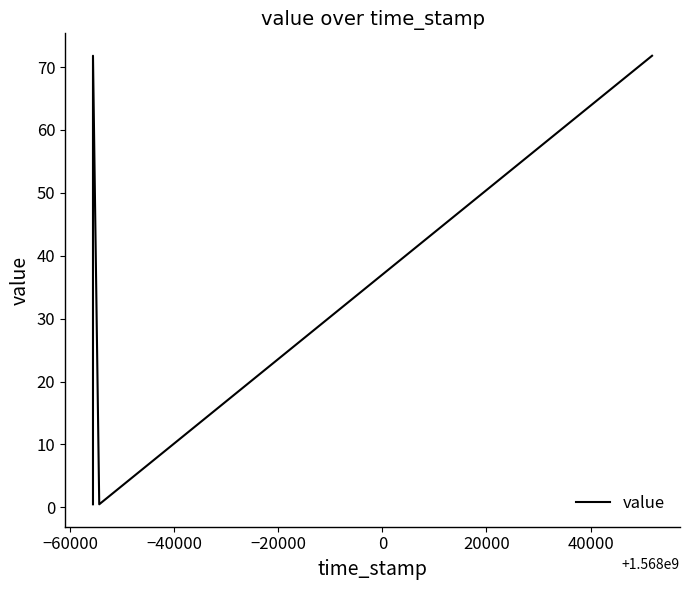

What is the average value?

36.1